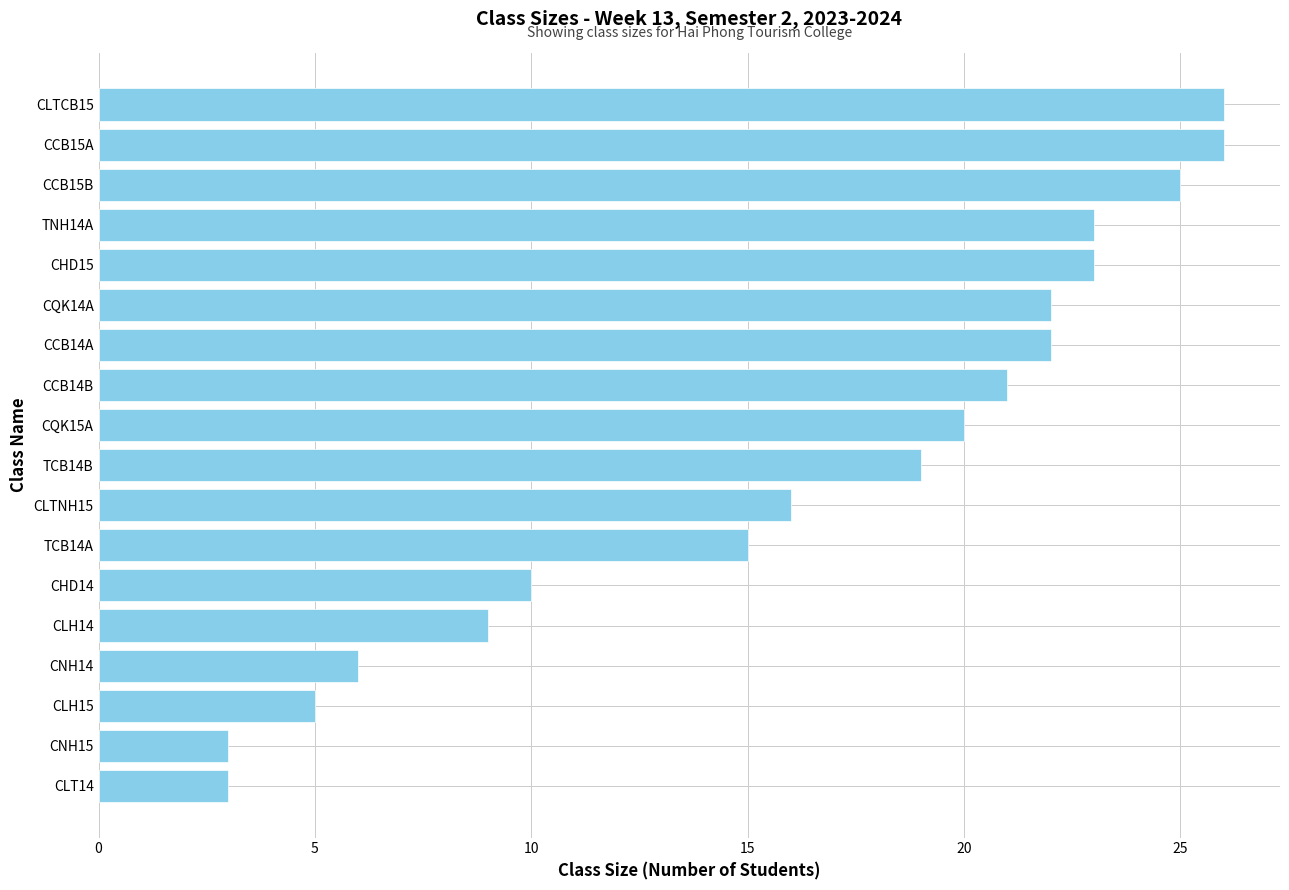

What is the difference between the second highest and second lowest values?

23